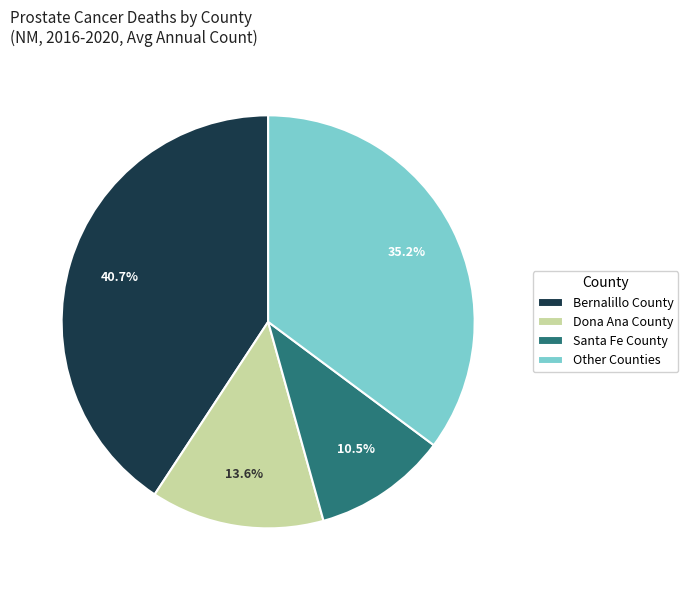

Count the number of slices in the pie.

4